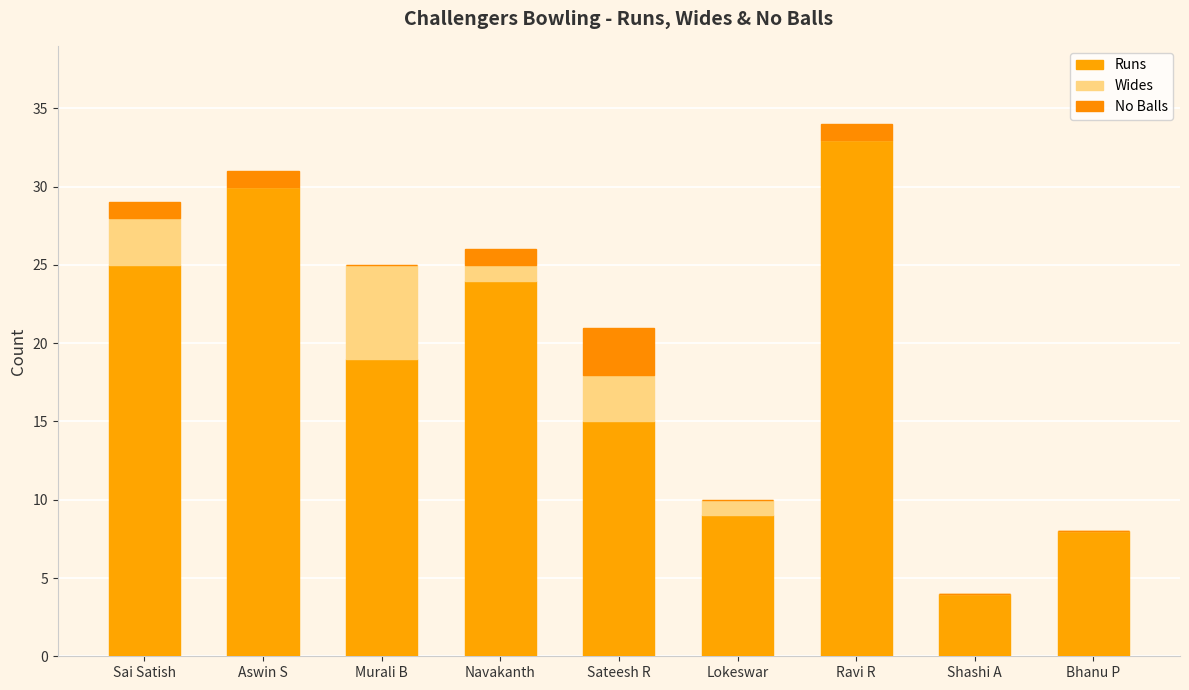

What is the total value across all series at Shashi A?

4